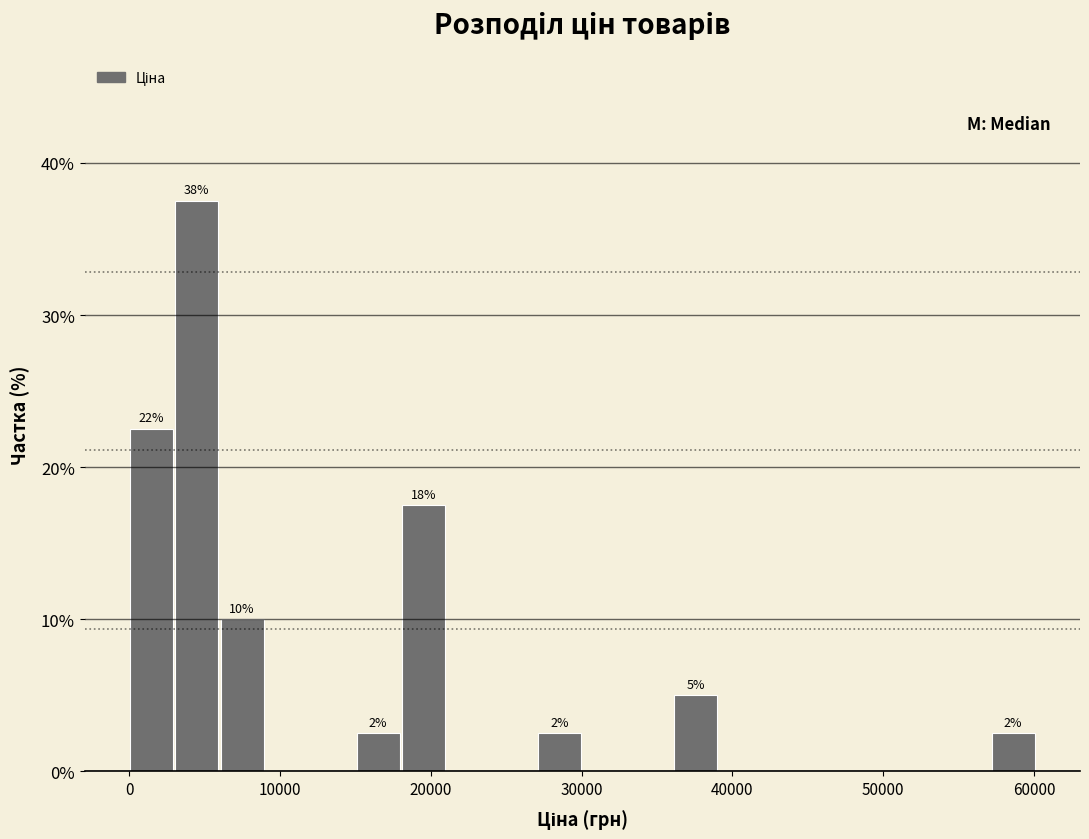

Around what value on the x-axis is the tallest bar? Give the approximate position of its centre, as read against the axis.

4000